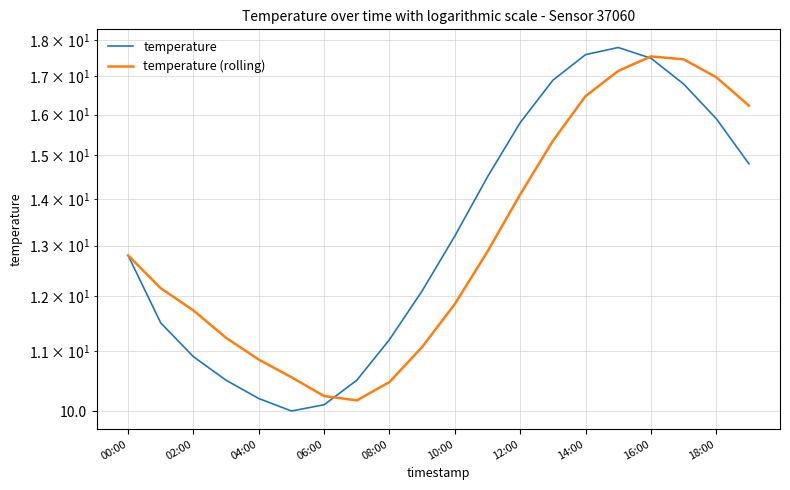

At how many categories does at least one series exceed 14?

9